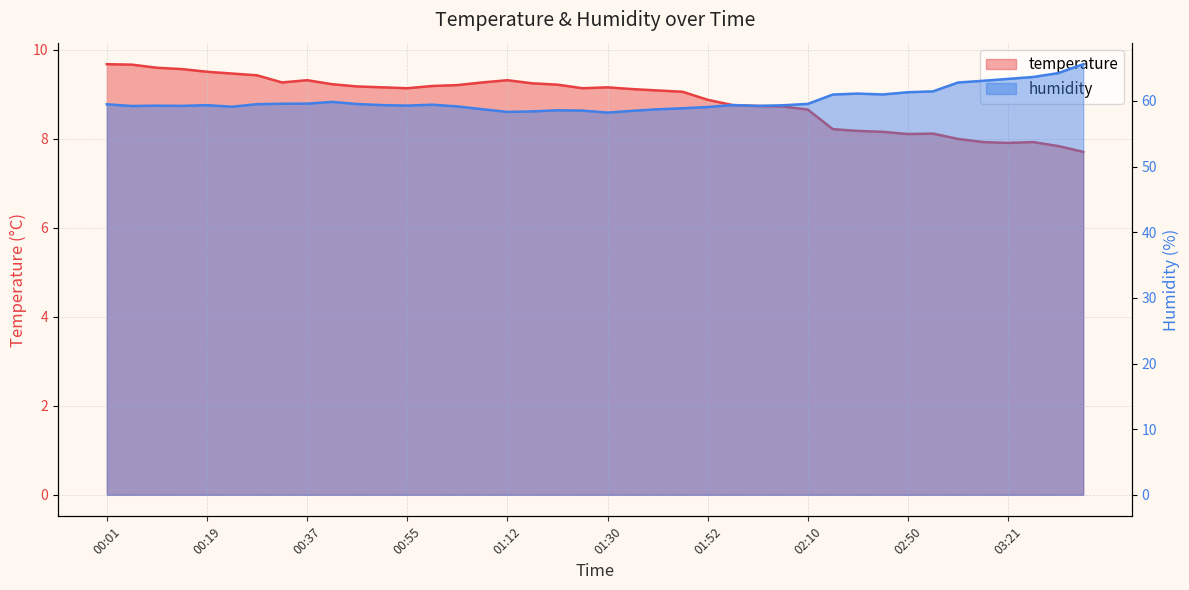

Is it true that humidity equals 38.9 at 02:41?

False